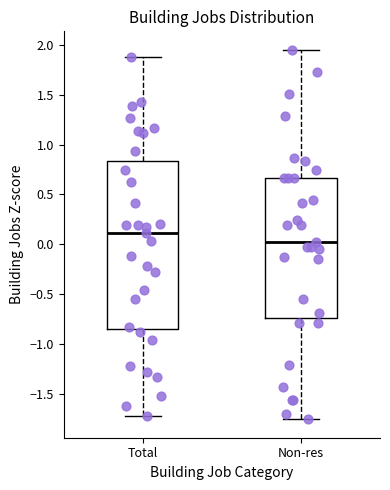

Where does the lower whisker of the box for Non-res end on the y-axis? The values are not printed on the chart, so give them approximately, as read against the axis.

-1.75